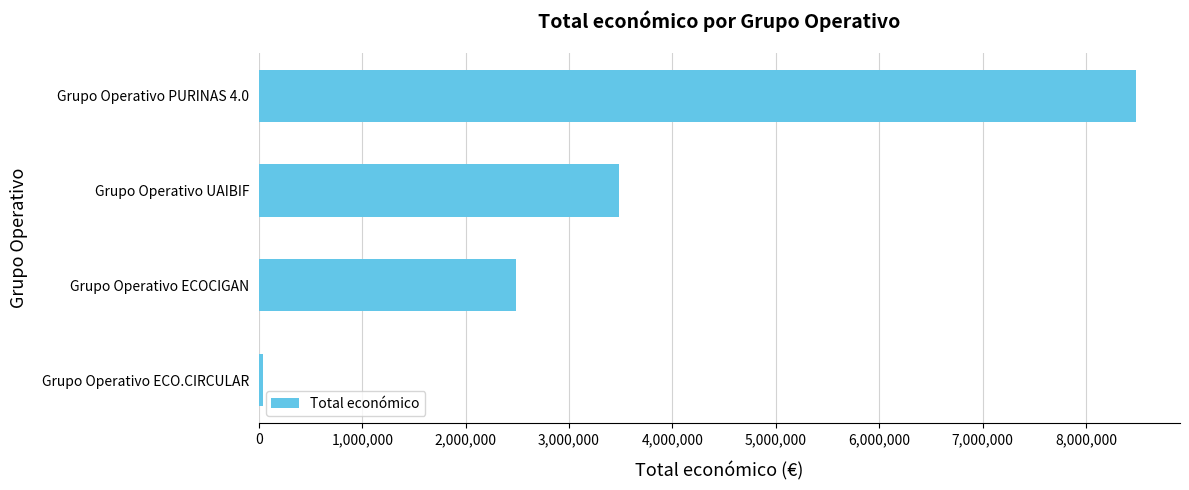

Which has a higher value, Grupo Operativo PURINAS 4.0 or Grupo Operativo ECOCIGAN?

Grupo Operativo PURINAS 4.0